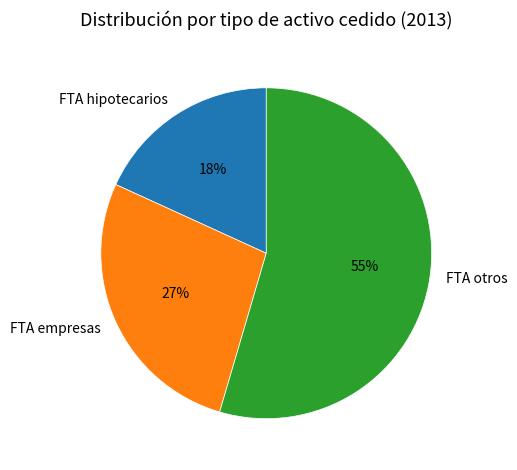

What percentage is the FTA empresas slice, to the nearest percent?

27%